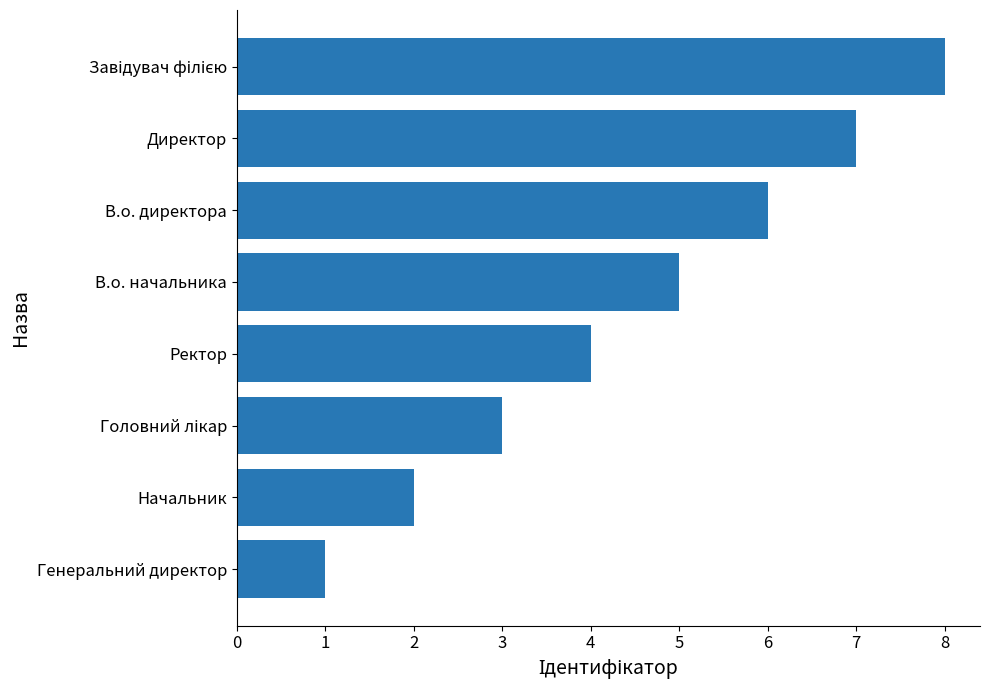

How many bars are there in total?

8